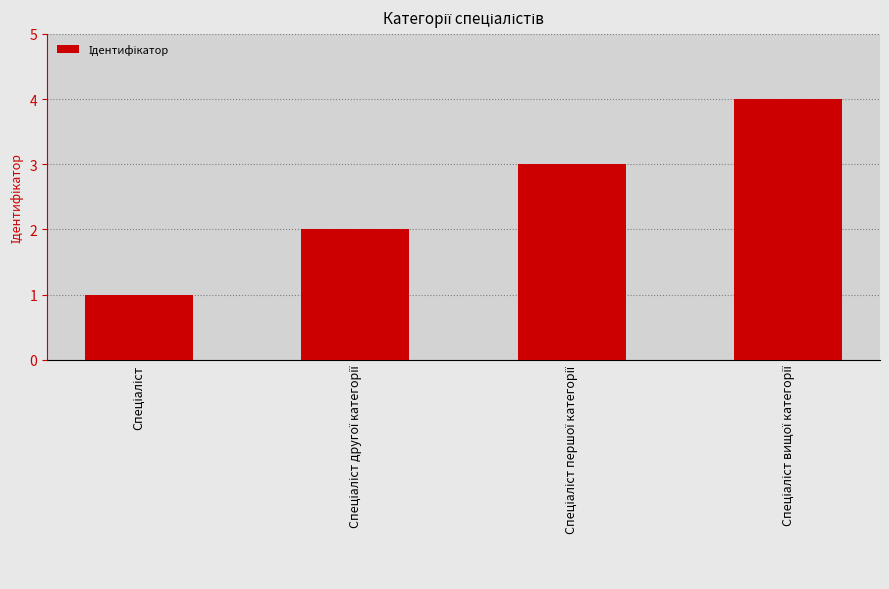

What is the difference between the maximum and minimum values?

3